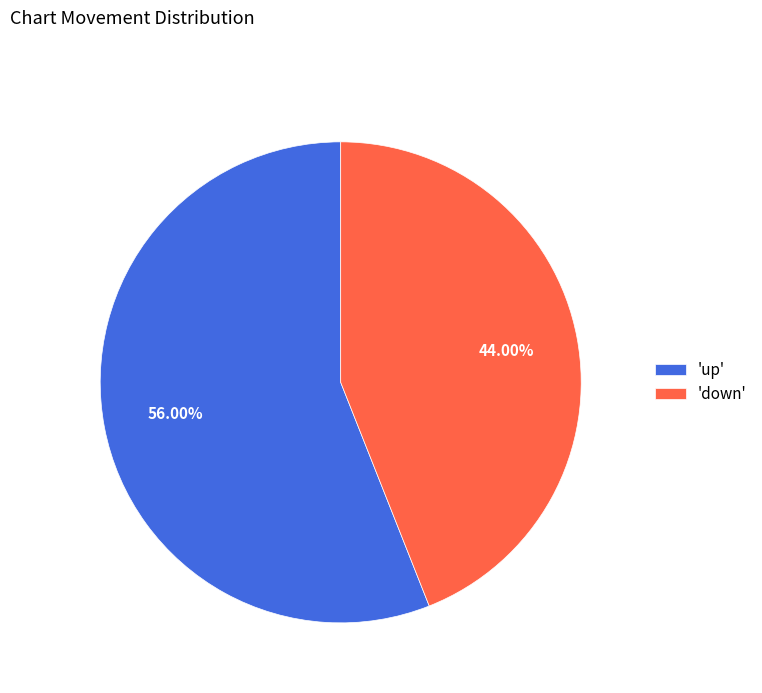

Approximately how many times larger is the value at 'up' compared to 'down'?

1.3